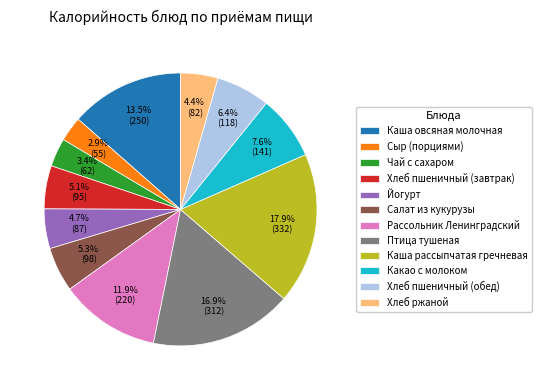

True or false: Хлеб ржаной accounts for 4% of the total.

True